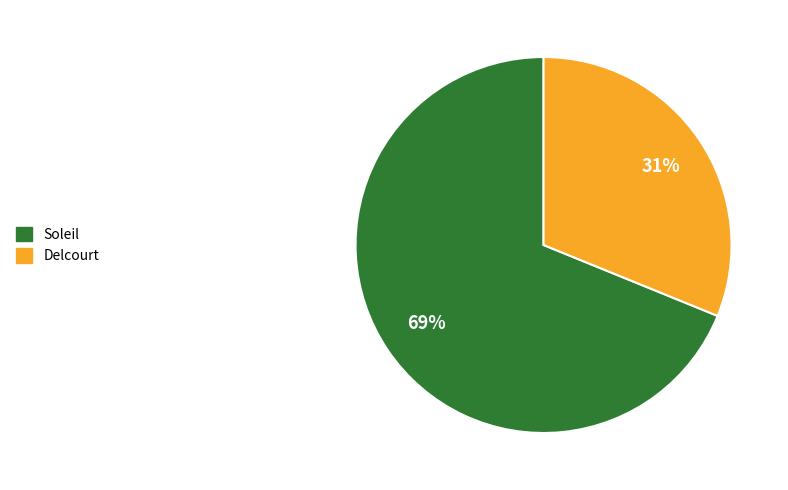

Is there any slice that represents more than half of the pie?

Yes